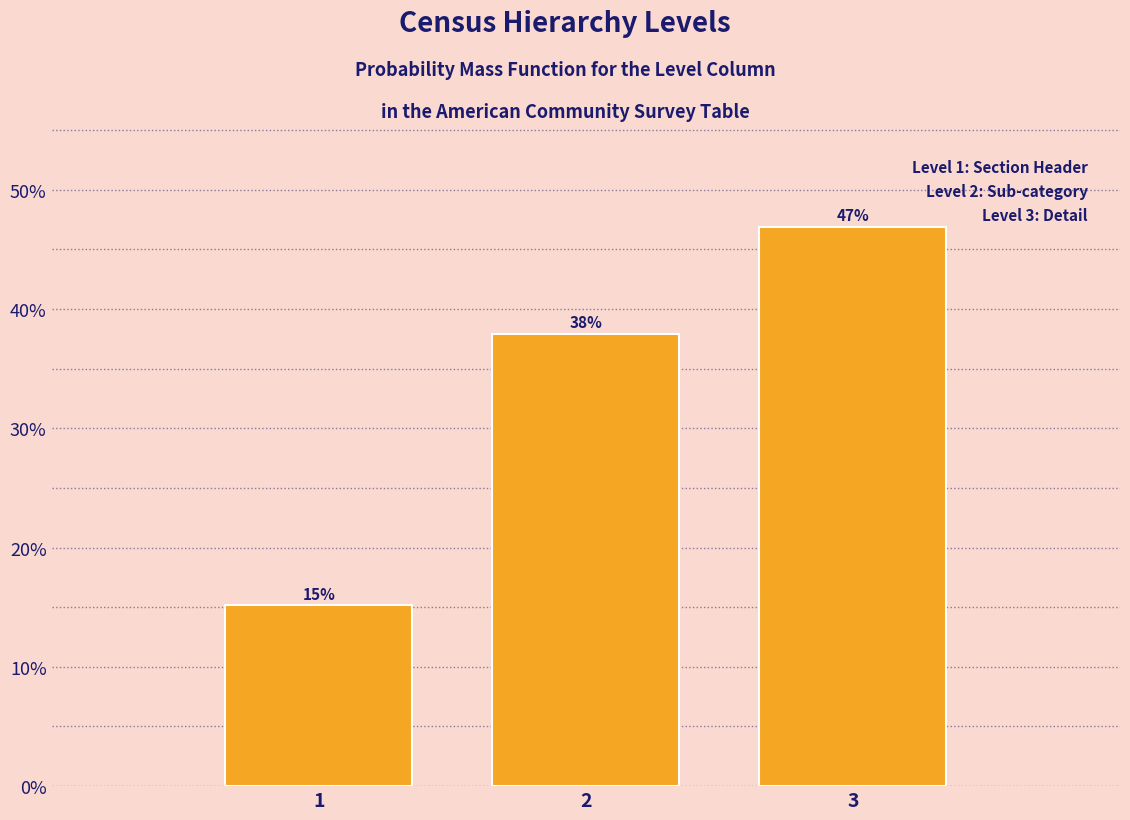

List the labels in order of value, largest first.

3, 2, 1